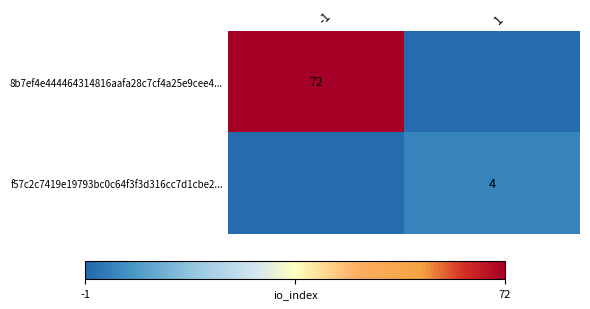

Is it true that f57c2c7419e19793bc0c64f3f3d316cc7d1cbe2... equals 4 at 1?

True